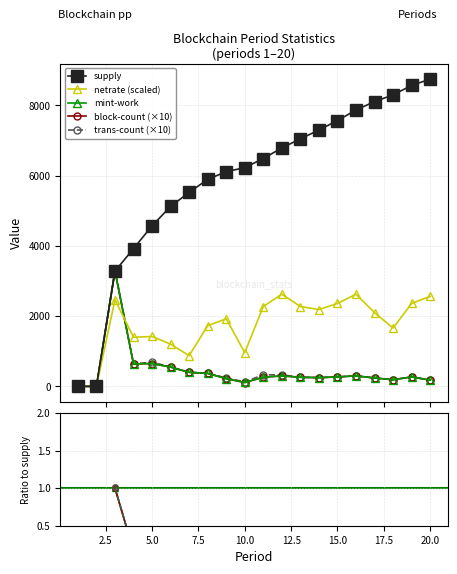

What is the value of the trans-count point at the 1st from the left?

10.0